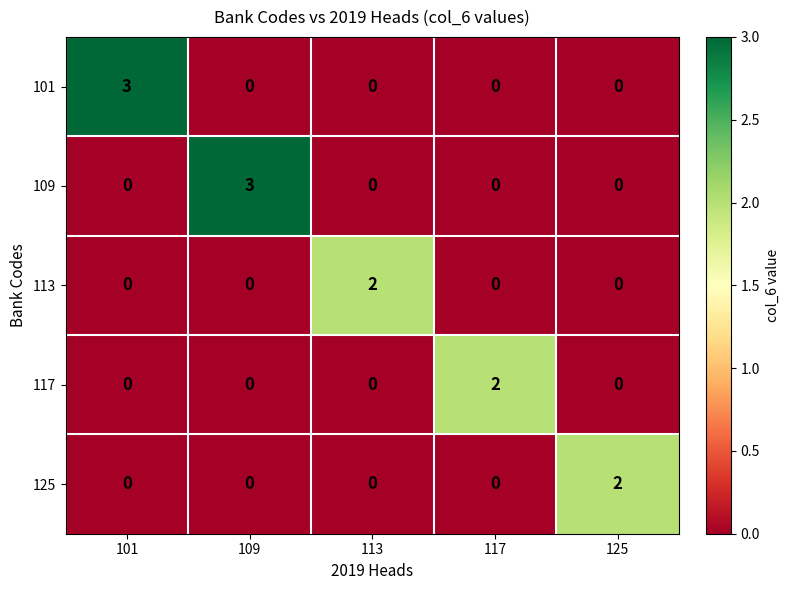

The value of 109 at 109 is 4. True or false?

False